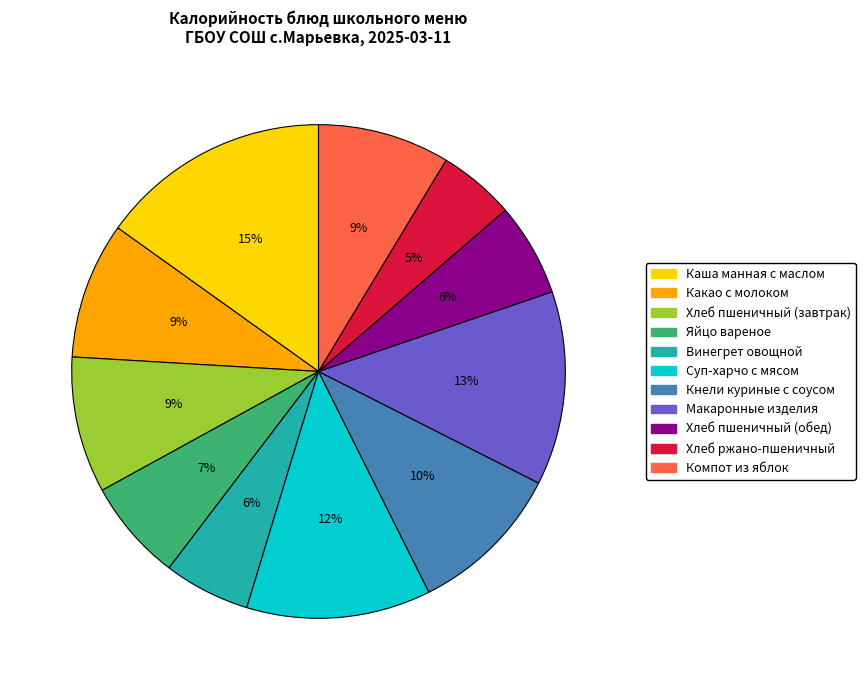

Is the sum of Хлеб пшеничный (обед) and Каша манная с маслом greater than half?

No